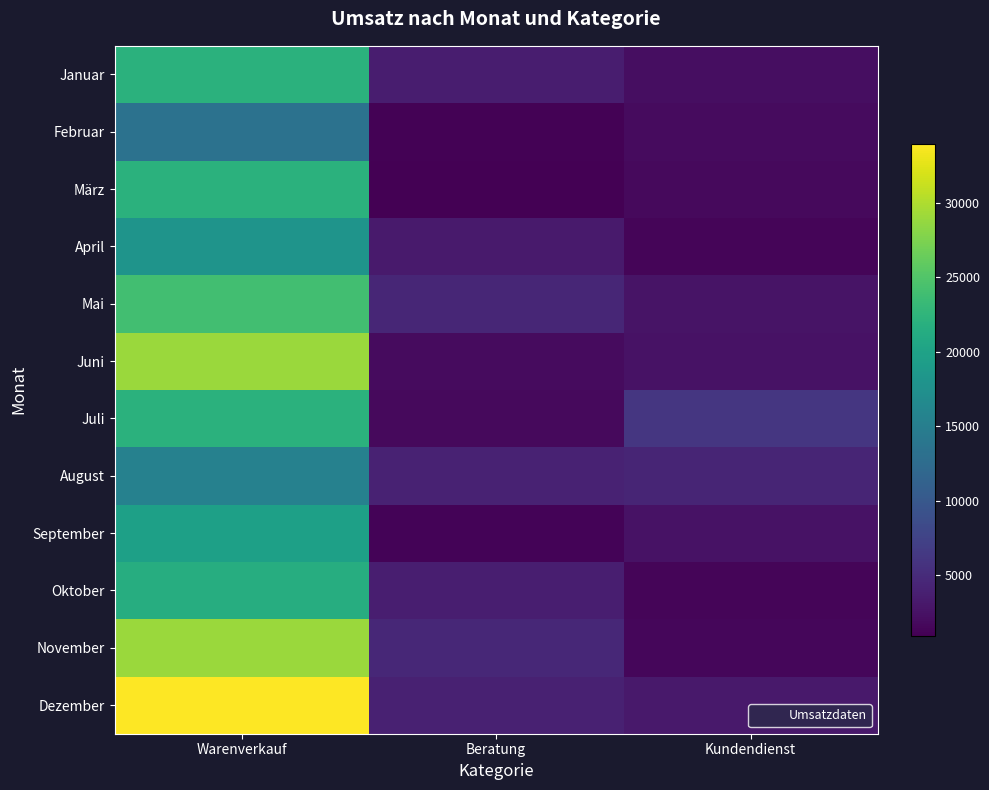

What is the difference between the highest and lowest values at Beratung?

3700